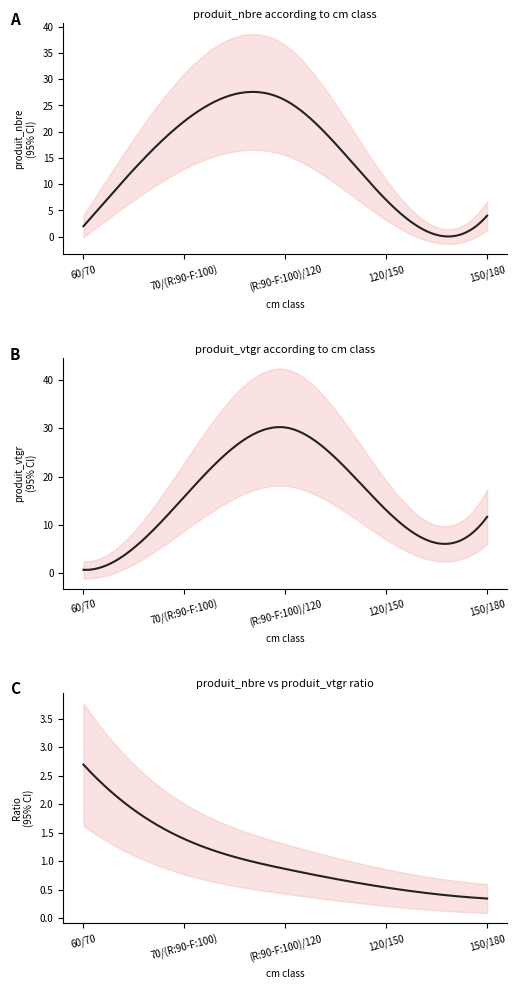

At which category is the sum across all series the highest?

(R:90-F:100)/120